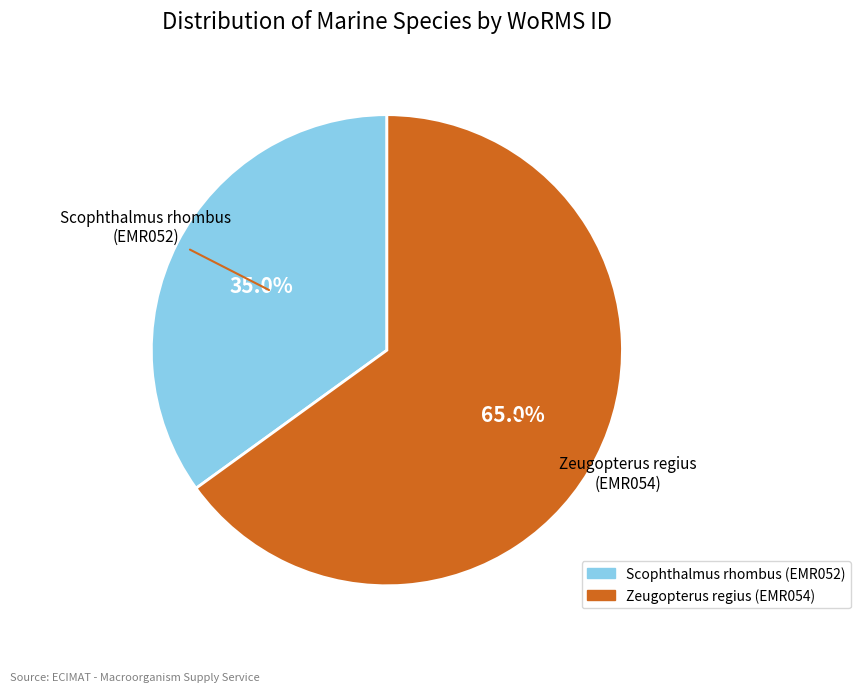

Does any single category account for the majority?

Yes